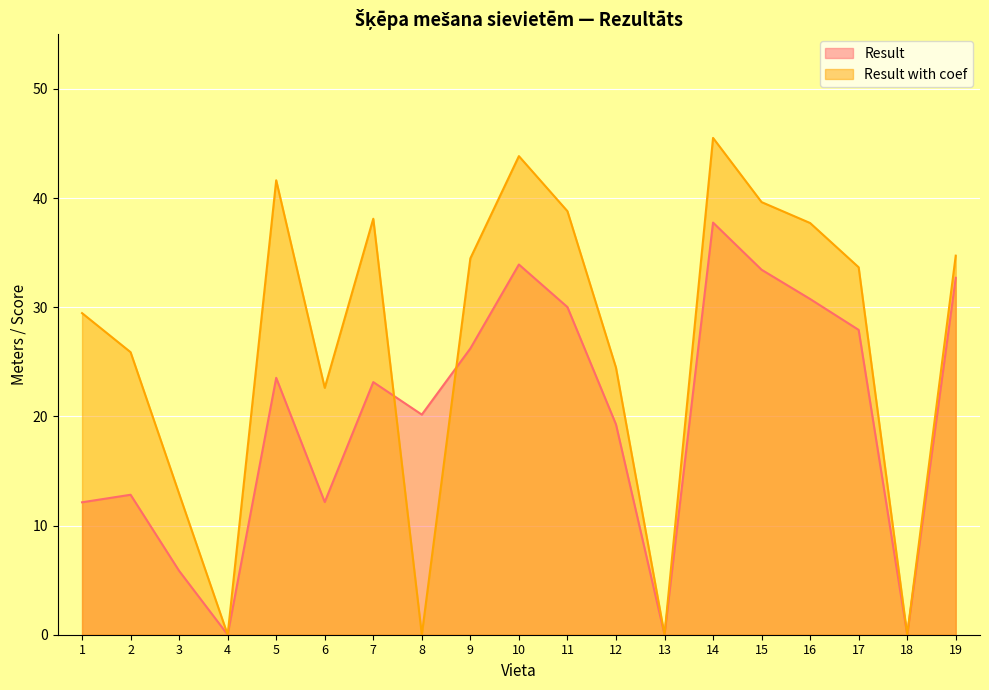

What are all the series names shown in the legend?

Result, Result with coef